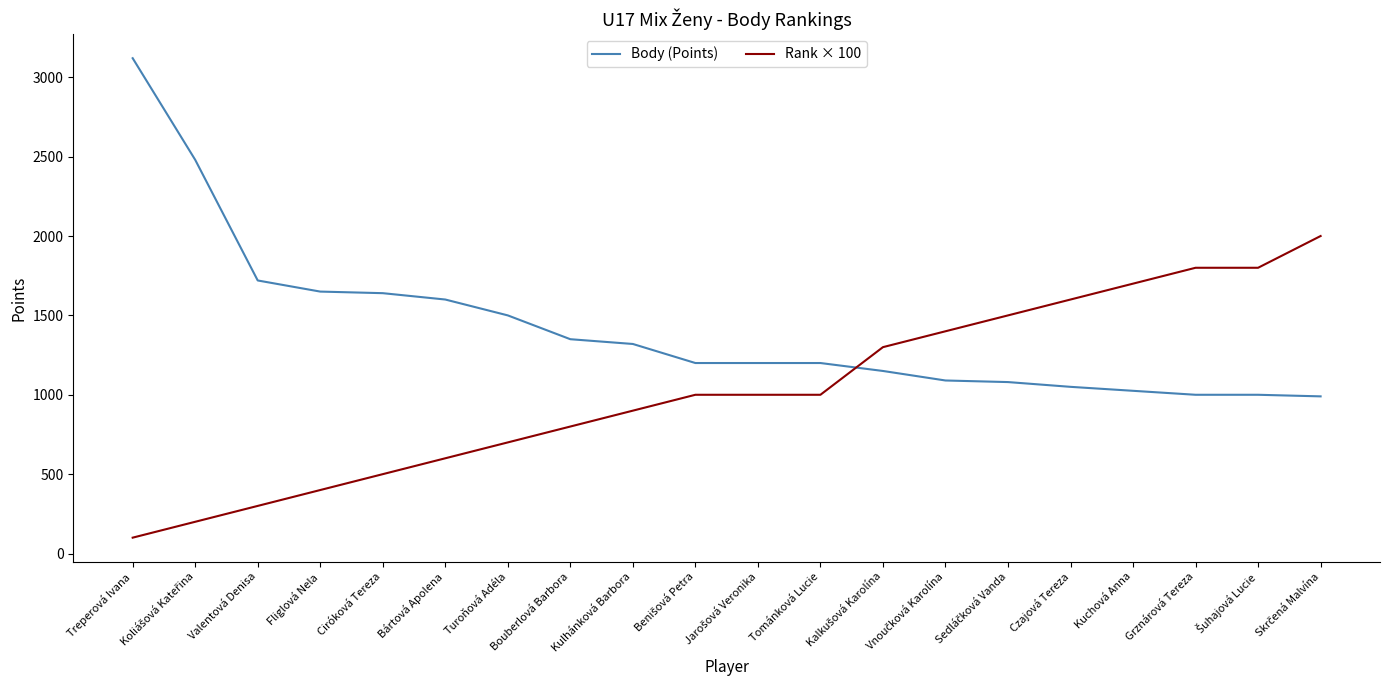

What is the average value of the Rank × 100 series?

1030